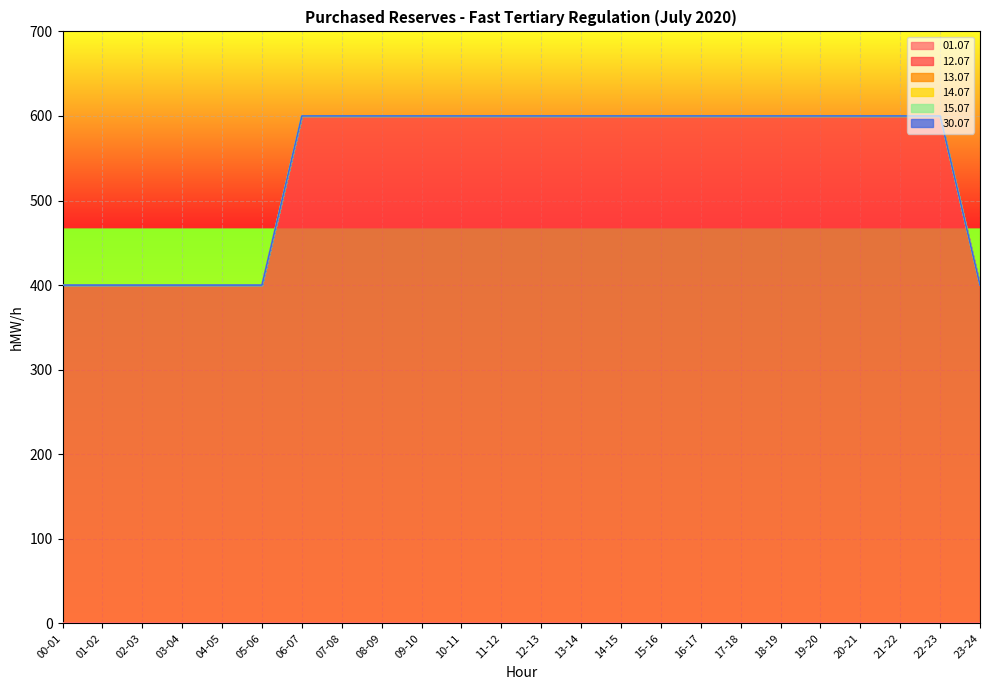

Reading left to right, transcribe all the data shown in this chart.

01.07: 00-01=0	01-02=0	02-03=0	03-04=0	04-05=0	05-06=0	06-07=0	07-08=0	08-09=0	09-10=0	10-11=0	11-12=0	12-13=0	13-14=0	14-15=0	15-16=0	16-17=0	17-18=0	18-19=0	19-20=0	20-21=0	21-22=0	22-23=0	23-24=0
12.07: 00-01=400	01-02=400	02-03=400	03-04=400	04-05=400	05-06=400	06-07=600	07-08=600	08-09=600	09-10=600	10-11=600	11-12=600	12-13=600	13-14=600	14-15=600	15-16=600	16-17=600	17-18=600	18-19=600	19-20=600	20-21=600	21-22=600	22-23=600	23-24=400
13.07: 00-01=0	01-02=0	02-03=0	03-04=0	04-05=0	05-06=0	06-07=0	07-08=0	08-09=0	09-10=0	10-11=0	11-12=0	12-13=0	13-14=0	14-15=0	15-16=0	16-17=0	17-18=0	18-19=0	19-20=0	20-21=0	21-22=0	22-23=0	23-24=0
14.07: 00-01=0	01-02=0	02-03=0	03-04=0	04-05=0	05-06=0	06-07=0	07-08=0	08-09=0	09-10=0	10-11=0	11-12=0	12-13=0	13-14=0	14-15=0	15-16=0	16-17=0	17-18=0	18-19=0	19-20=0	20-21=0	21-22=0	22-23=0	23-24=0
15.07: 00-01=0	01-02=0	02-03=0	03-04=0	04-05=0	05-06=0	06-07=0	07-08=0	08-09=0	09-10=0	10-11=0	11-12=0	12-13=0	13-14=0	14-15=0	15-16=0	16-17=0	17-18=0	18-19=0	19-20=0	20-21=0	21-22=0	22-23=0	23-24=0
30.07: 00-01=0	01-02=0	02-03=0	03-04=0	04-05=0	05-06=0	06-07=0	07-08=0	08-09=0	09-10=0	10-11=0	11-12=0	12-13=0	13-14=0	14-15=0	15-16=0	16-17=0	17-18=0	18-19=0	19-20=0	20-21=0	21-22=0	22-23=0	23-24=0